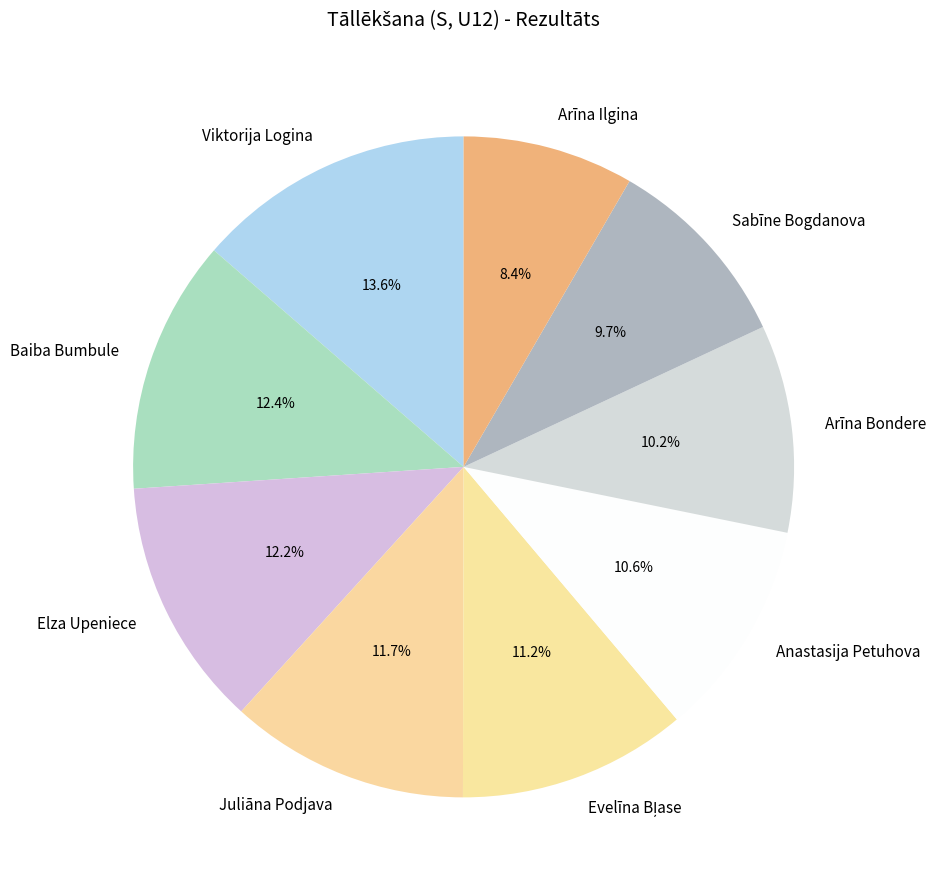

What is the total percentage of Juliāna Podjava and Sabīne Bogdanova?

21.4%